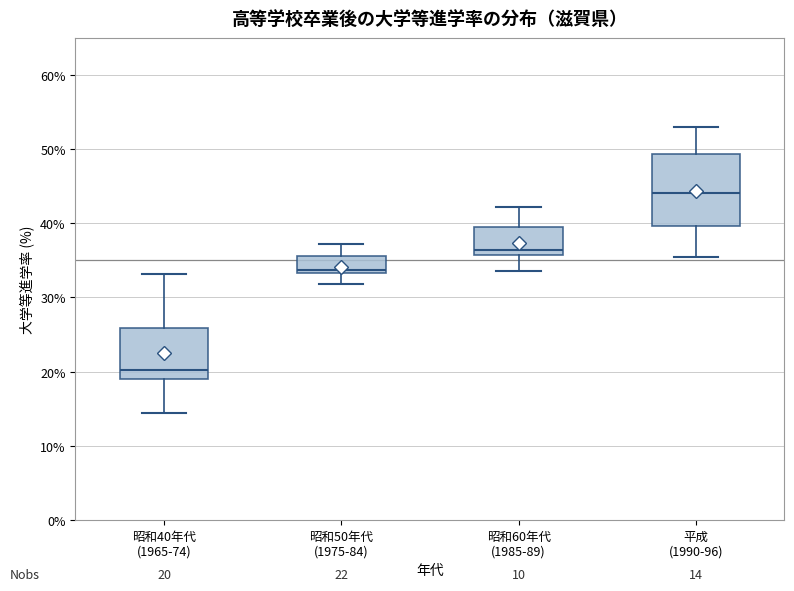

Which box's median line is the lowest?

昭和40年代 (1965-74)